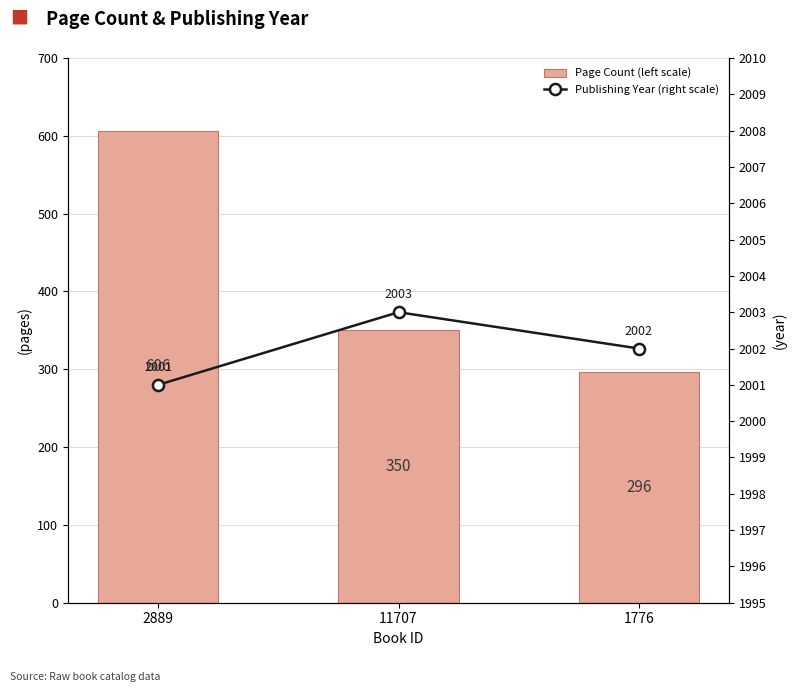

What is the total value across all series at 11707?

2353